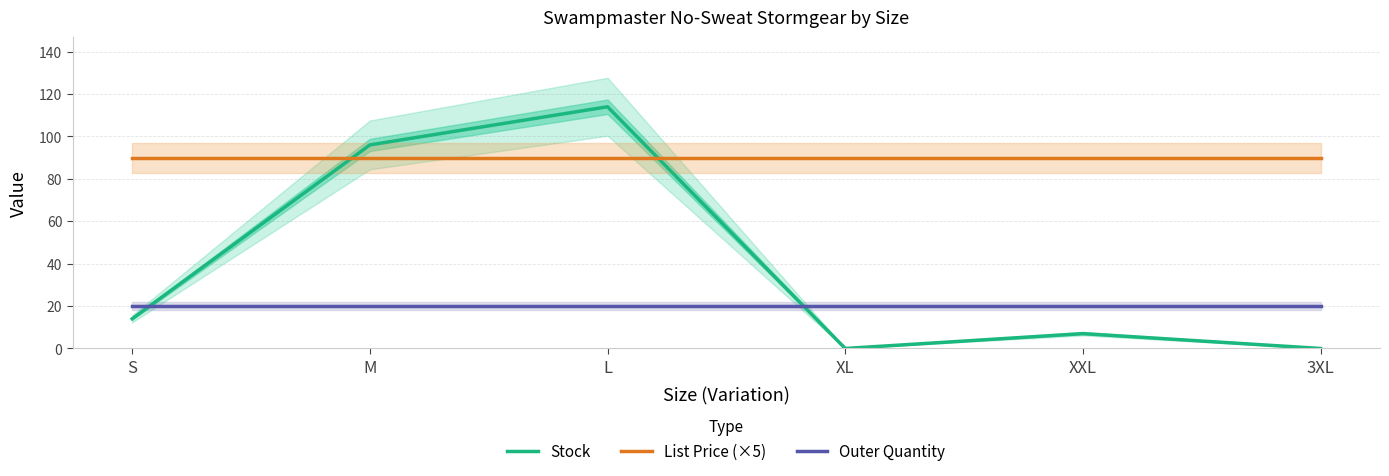

Which series has the largest range (max minus min)?

Stock